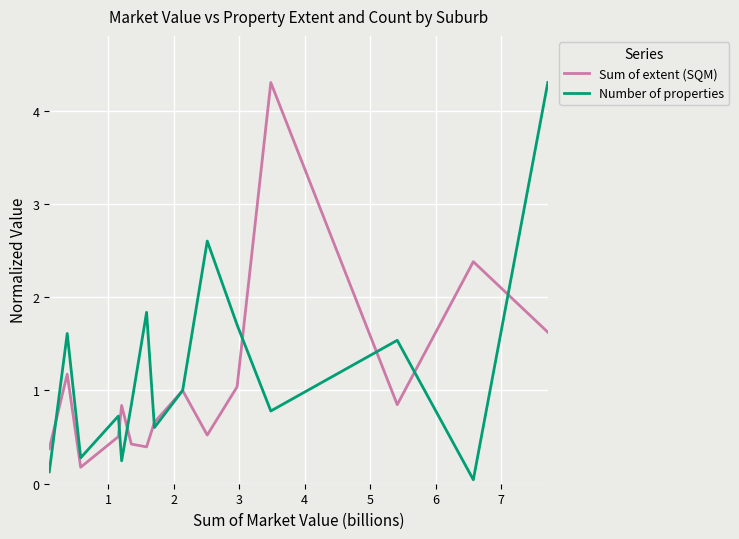

At how many categories does at least one series exceed 2?

4